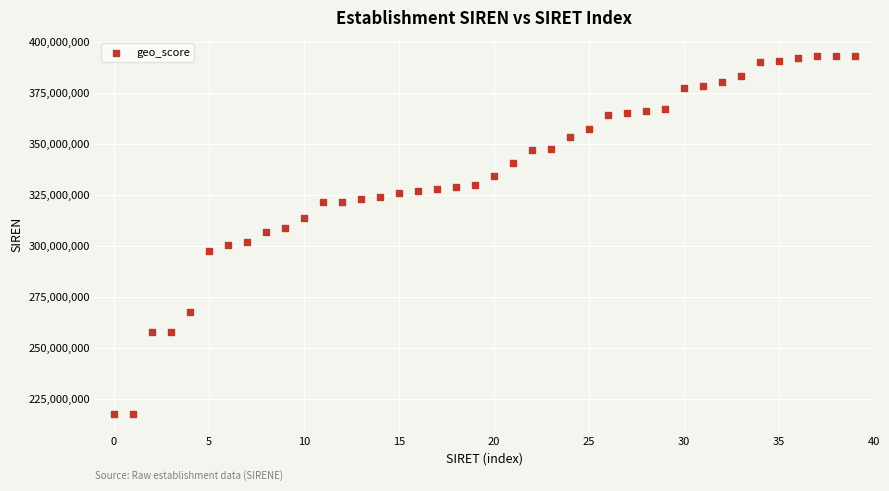

What is the range of Y values (max minus min)?

175763428